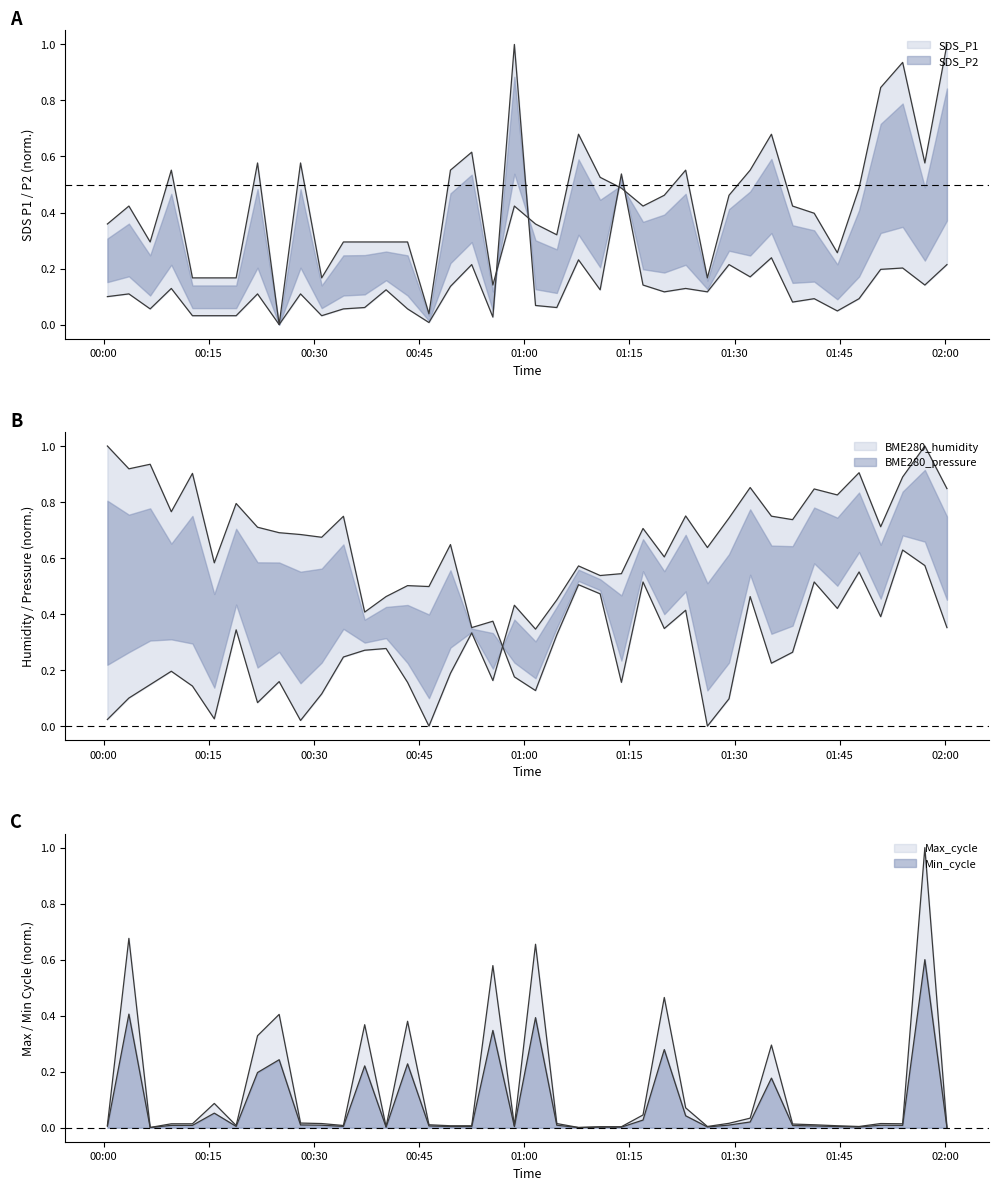

What is the label of the 22nd point from the right?

2022/11/02 00:55:31